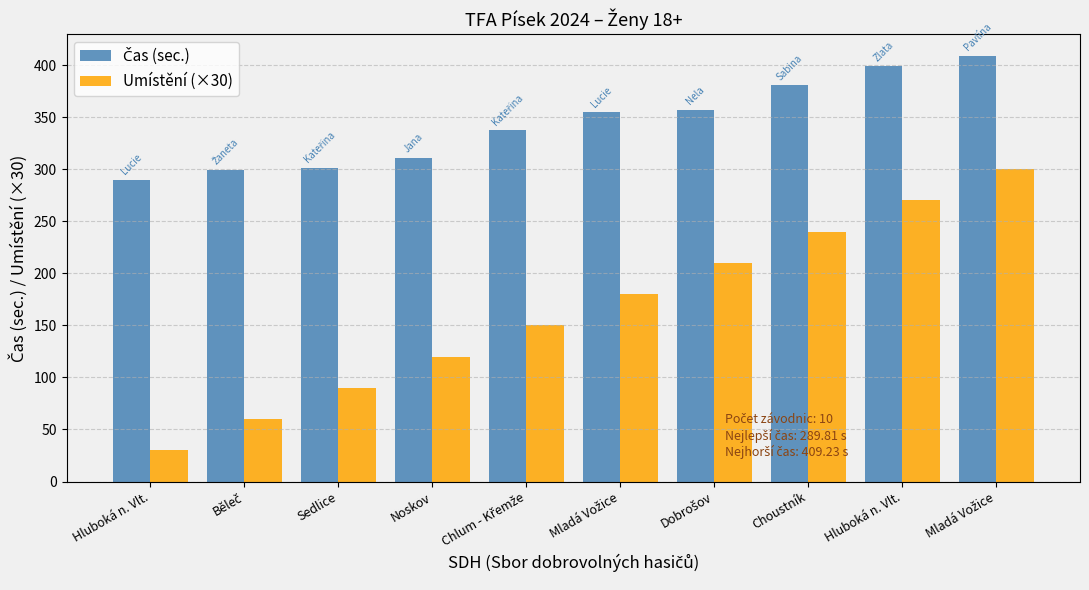

How many series are shown in this chart?

2